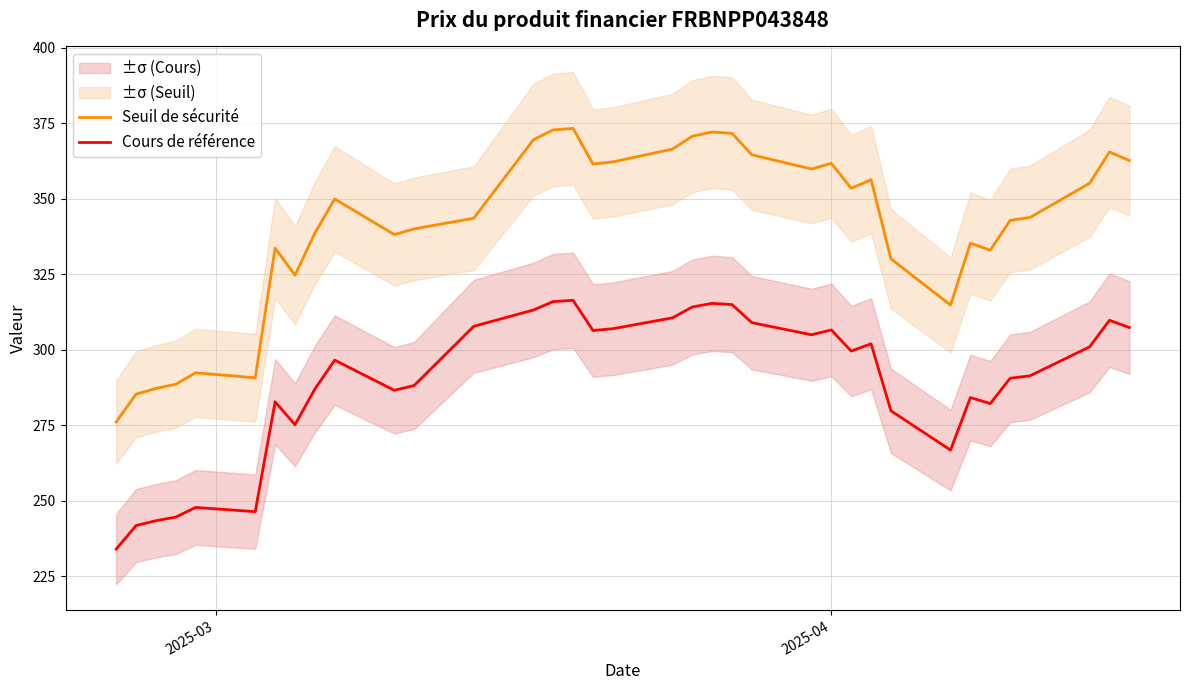

What is the lowest value of the Cours de référence series?

234.0